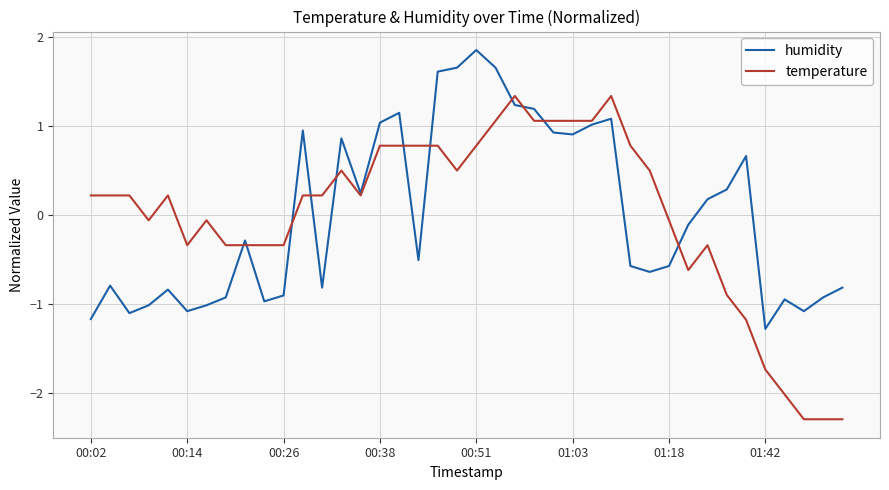

What is the smallest value displayed?

-2.3